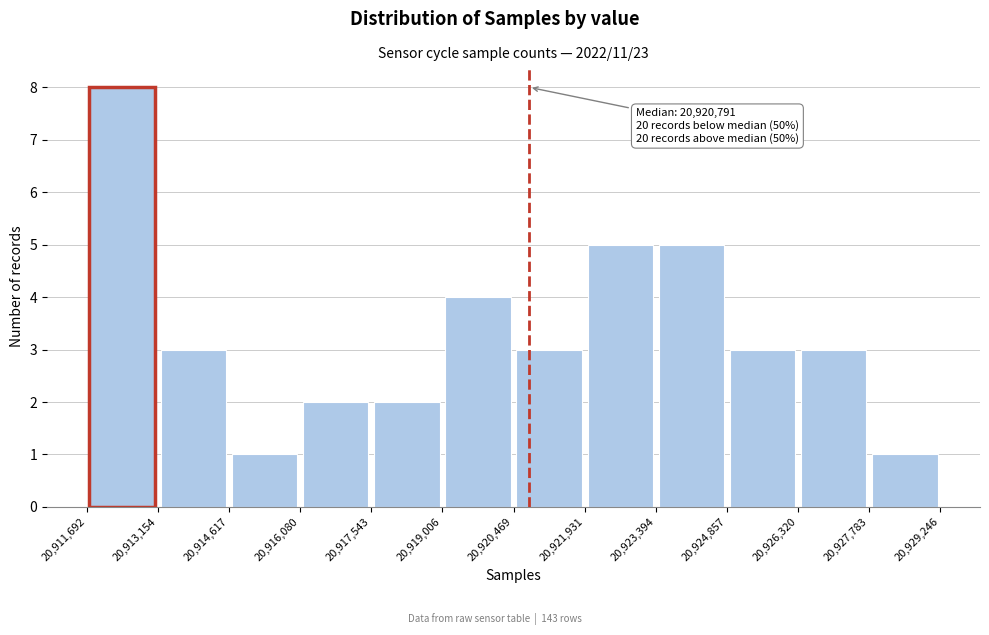

Over which range of the x-axis is the bar tallest?

20,911,692 to 20,913,154